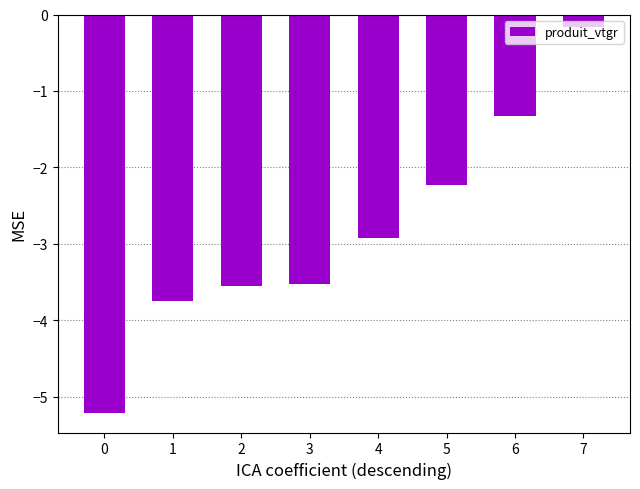

Which label corresponds to the largest value in the chart?

7